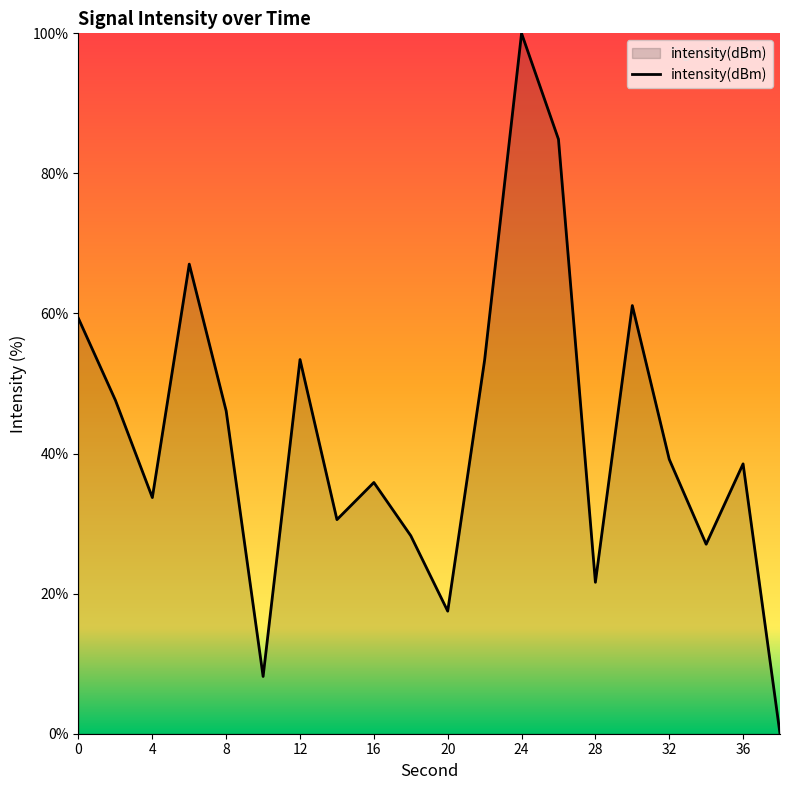

What is the greatest value displayed?

100.0